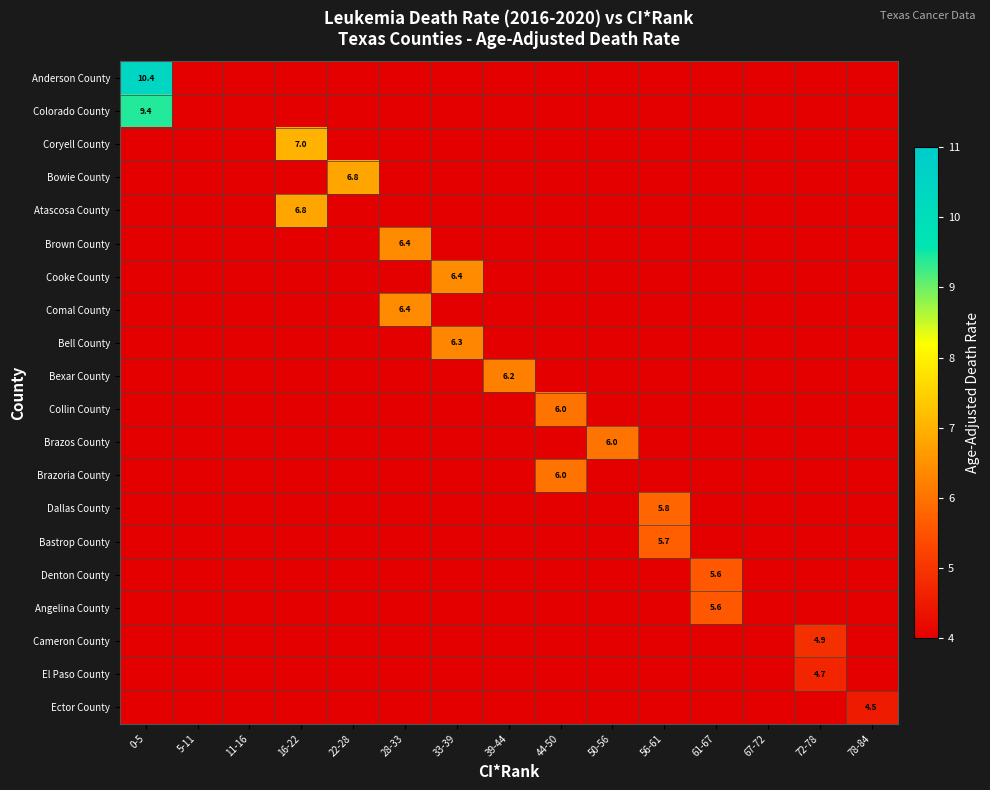

List the series in order of their peak value, highest first.

Anderson County, Colorado County, Coryell County, Bowie County, Atascosa County, Brown County, Cooke County, Comal County, Bell County, Bexar County, Collin County, Brazos County, Brazoria County, Dallas County, Bastrop County, Denton County, Angelina County, Cameron County, El Paso County, Ector County